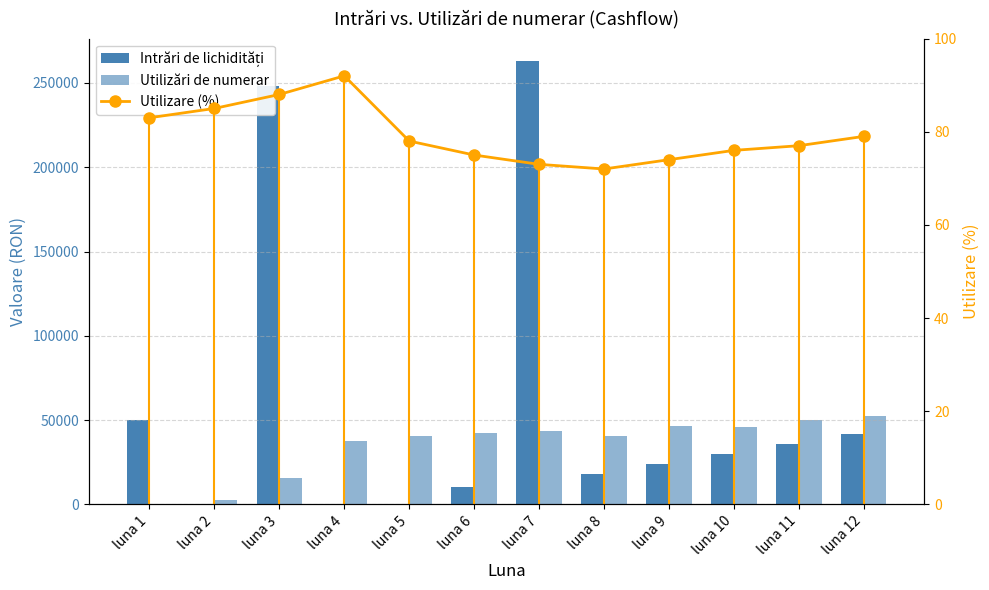

What is the average value of the Utilizări de numerar series?

34838.9